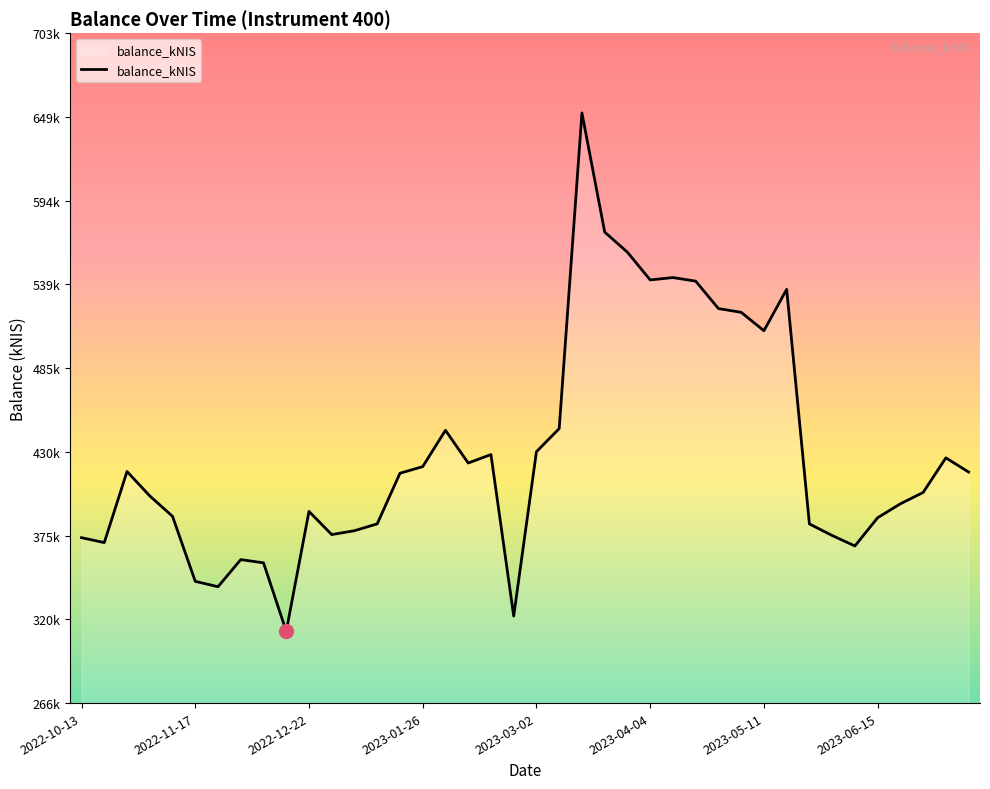

What is the sum of all values?

17198044.7